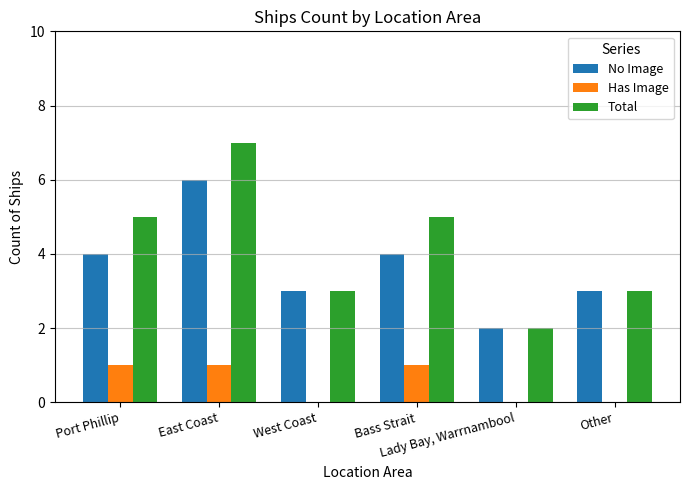

How many groups of bars are there?

6